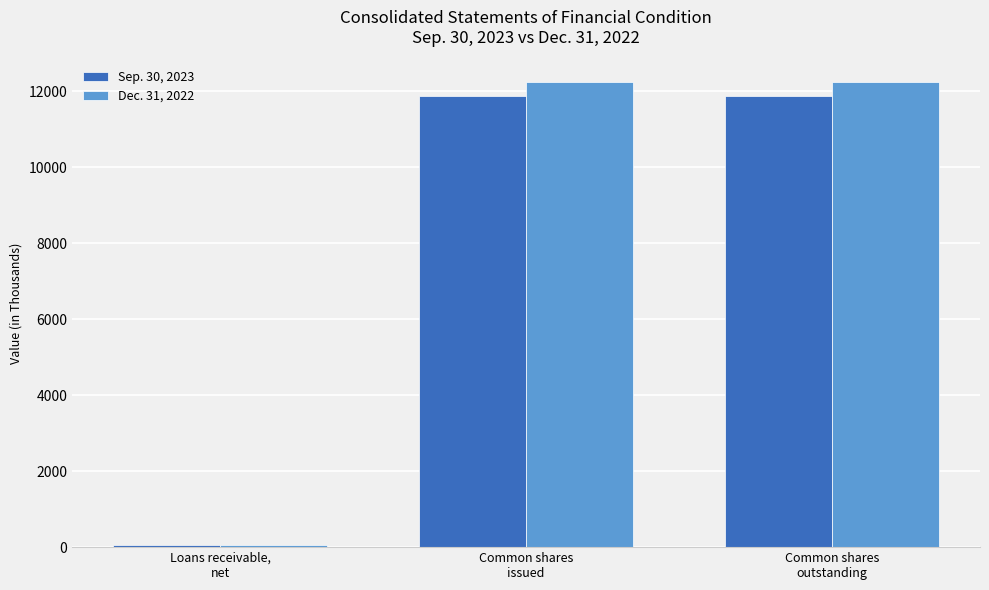

How many data points does each series have?

3